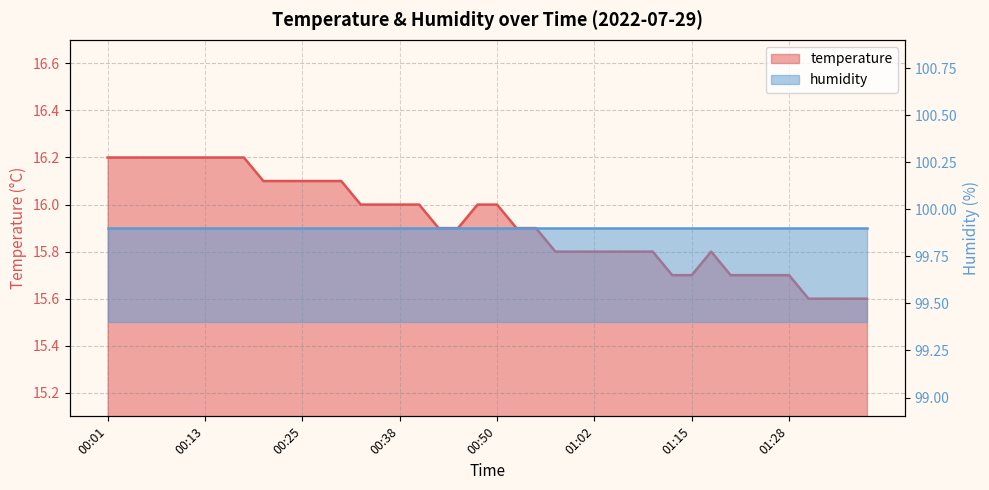

Is it true that the value at 00:50 is 3.7?

False